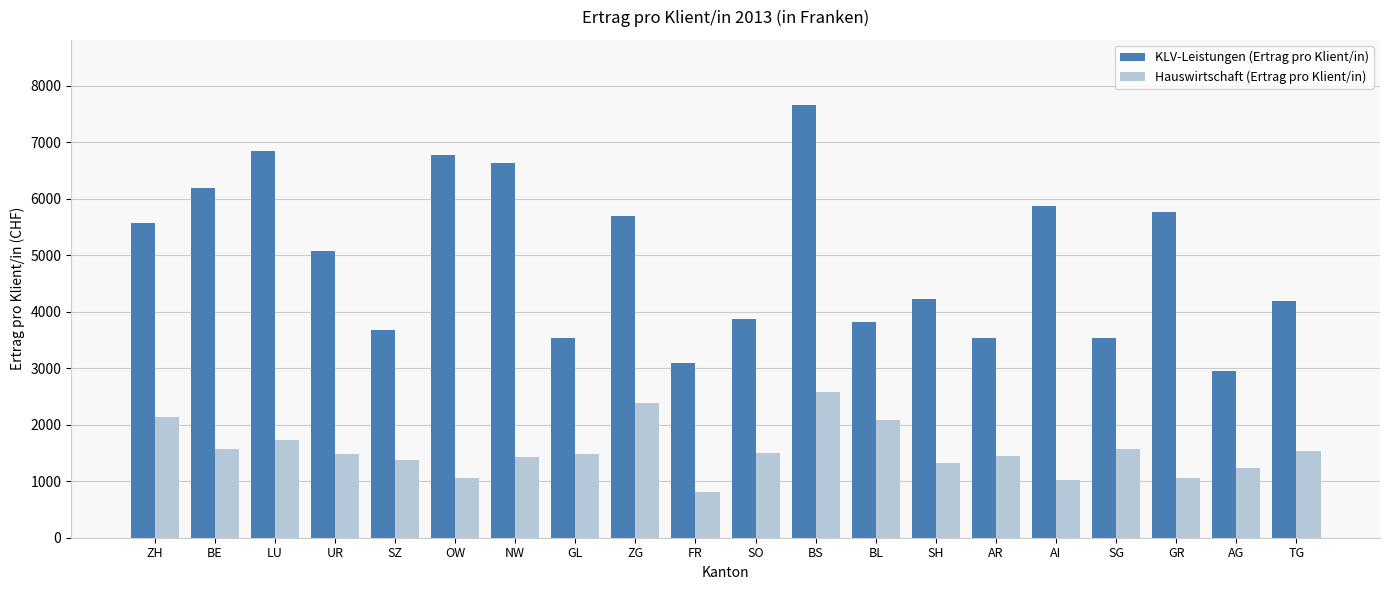

What position from the right is BL?

8